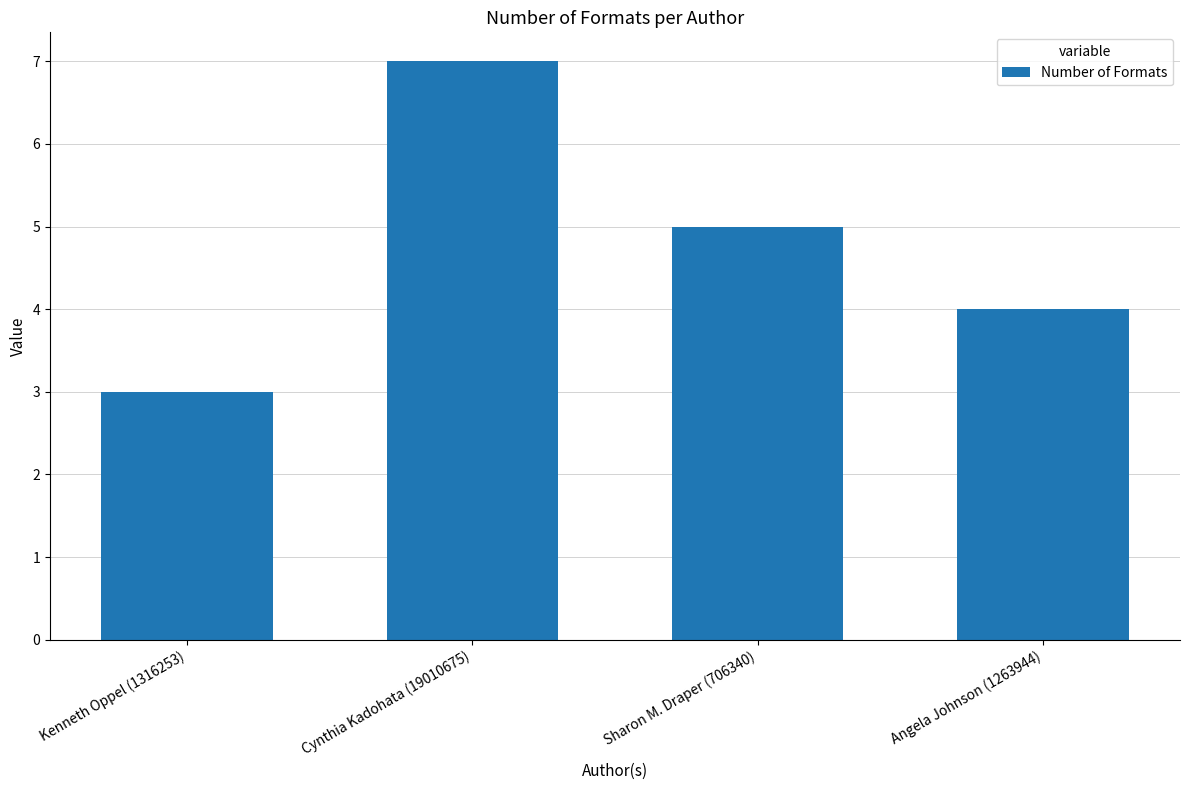

Reading left to right, transcribe all the data shown in this chart.

3	7	5	4